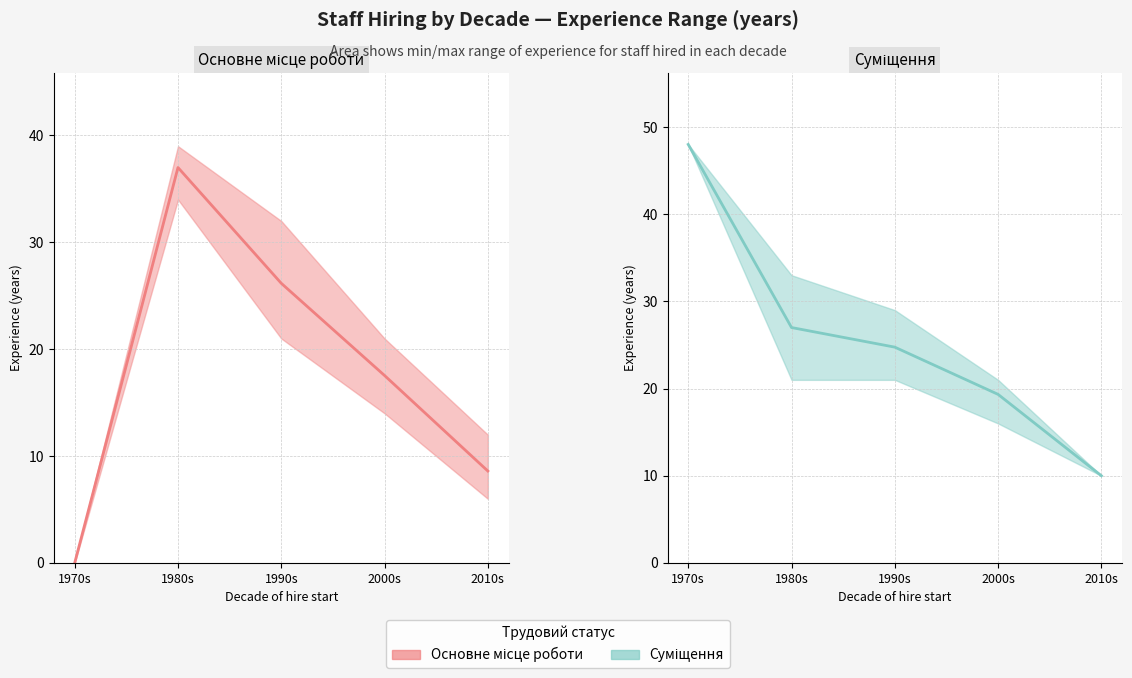

Rank the categories by Суміщення (mean) value from lowest to highest.

2010s, 2000s, 1990s, 1980s, 1970s